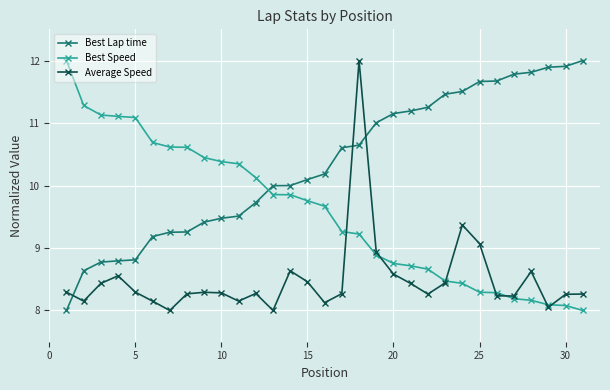

How many values in the Best Speed series exceed 9?

18